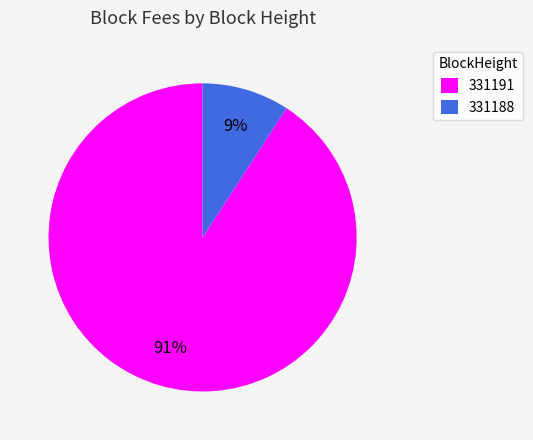

Is the sum of 331188 and 331191 greater than half?

Yes